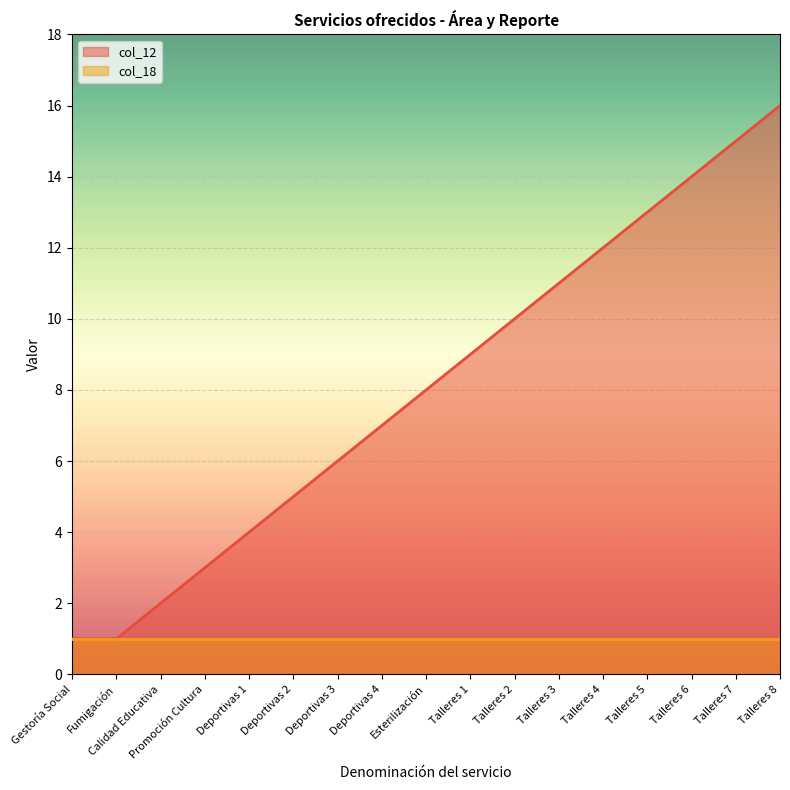

What is the change in value from Talleres 1 to Talleres 6?

+5